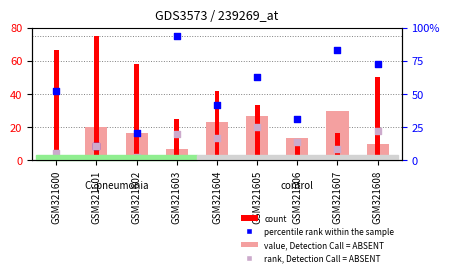

At which category is the sum across all series the highest?

GSM321608